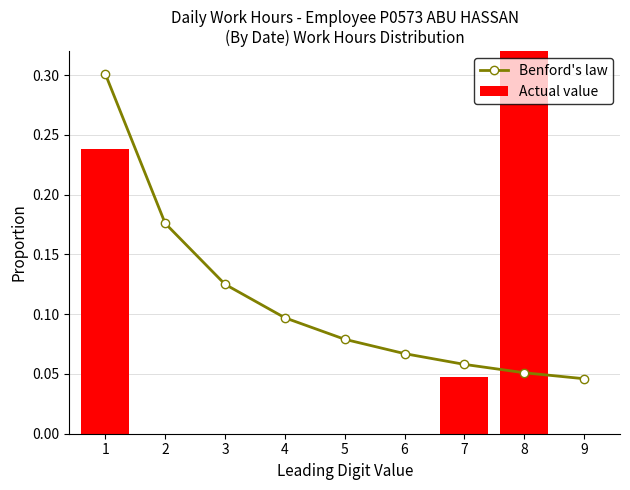

How many groups of bars are there?

9